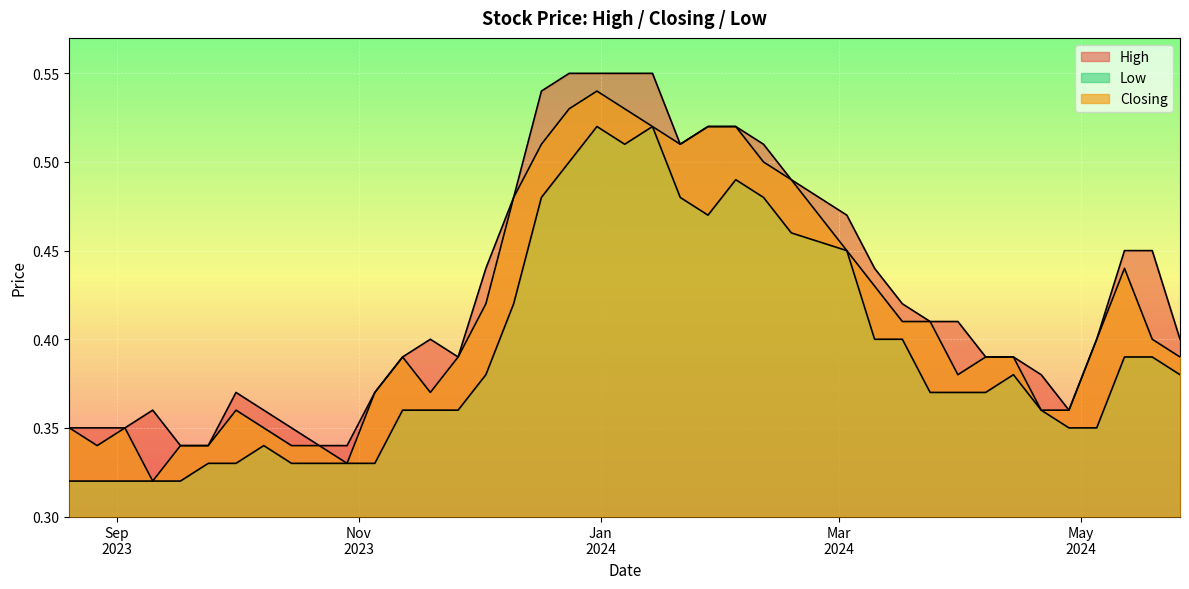

Which series has the widest spread of values?

Closing